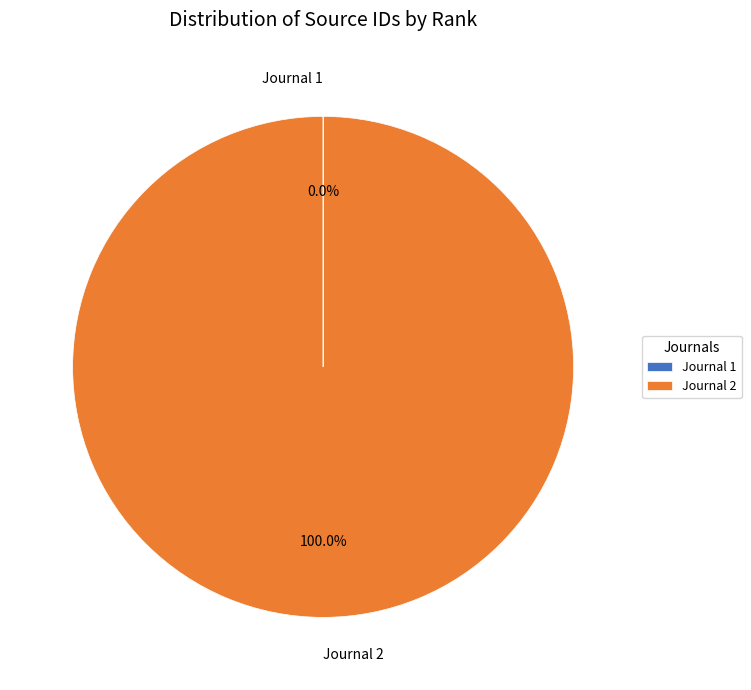

Is there a majority slice in this chart?

Yes